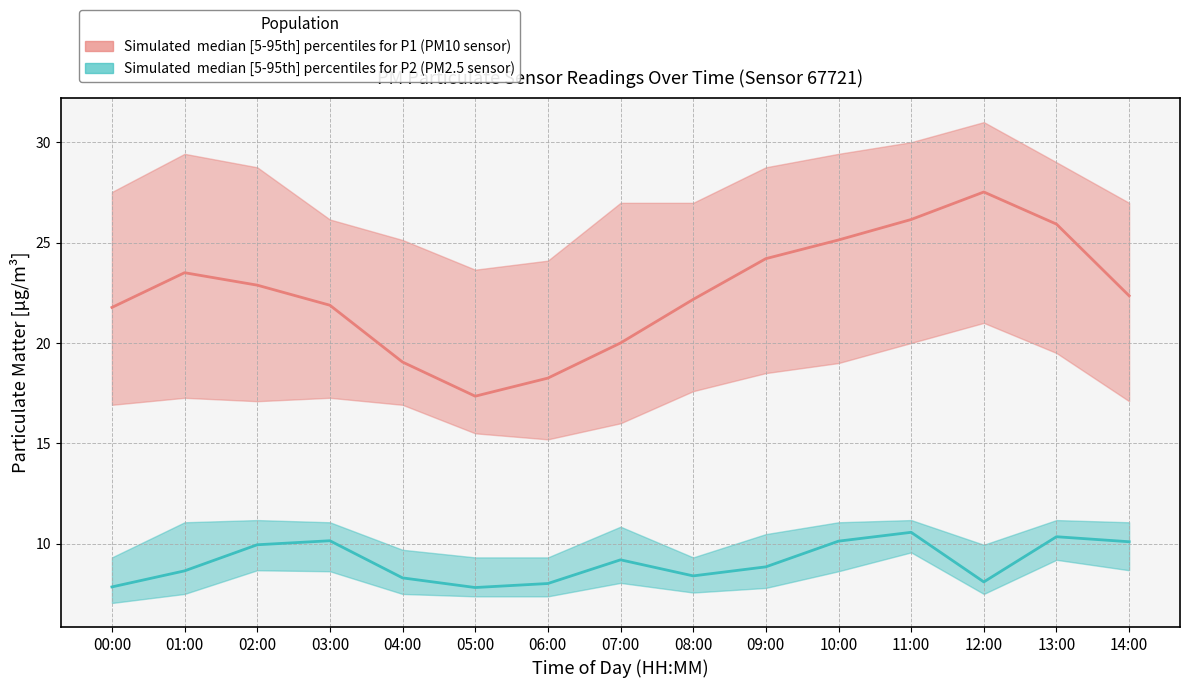

Reading left to right, extract all data points from this chart.

P1_median: 21.8	23.5	22.9	21.9	19.1	17.4	18.2	20.0	22.2	24.2	25.1	26.1	27.5	25.9	22.4
P1_p5: 16.9	17.3	17.1	17.3	16.9	15.5	15.2	16.0	17.6	18.5	19.0	20.0	21.0	19.5	17.1
P1_p95: 27.5	29.4	28.8	26.1	25.1	23.6	24.1	27.0	27.0	28.8	29.4	30.0	31.0	29.0	27.0
P2_median: 7.8	8.7	9.9	10.2	8.3	7.8	8.0	9.2	8.4	8.8	10.1	10.6	8.1	10.3	10.1
P2_p5: 7.0	7.5	8.7	8.6	7.5	7.4	7.4	8.1	7.6	7.8	8.6	9.6	7.5	9.2	8.7
P2_p95: 9.3	11.1	11.2	11.1	9.7	9.3	9.3	10.8	9.3	10.5	11.1	11.2	9.9	11.2	11.1